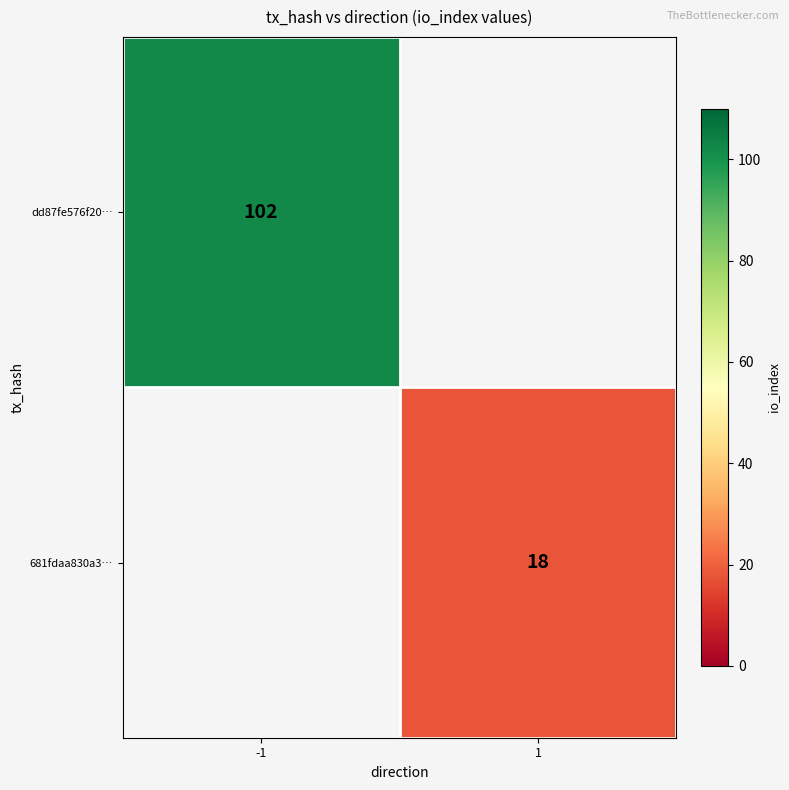

The value of 681fdaa830a3… at 1 is 18. True or false?

True